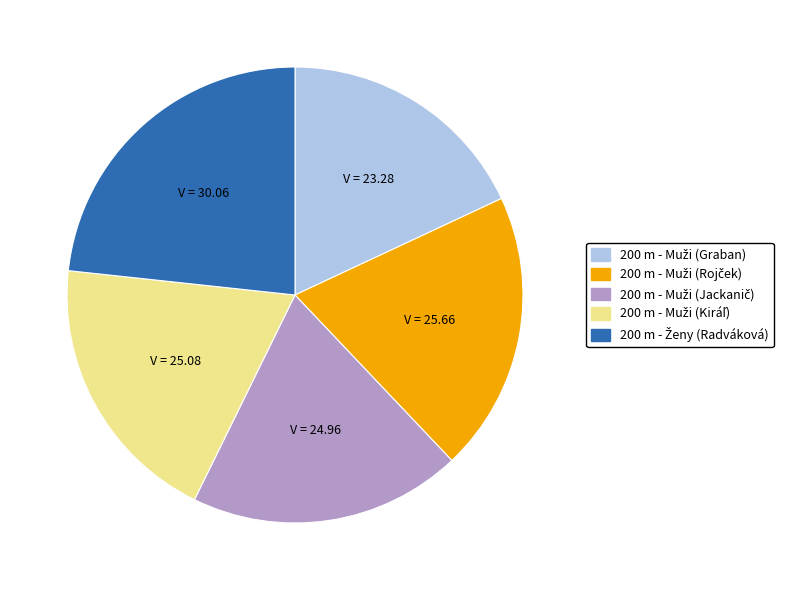

Is there any slice that represents more than half of the pie?

No